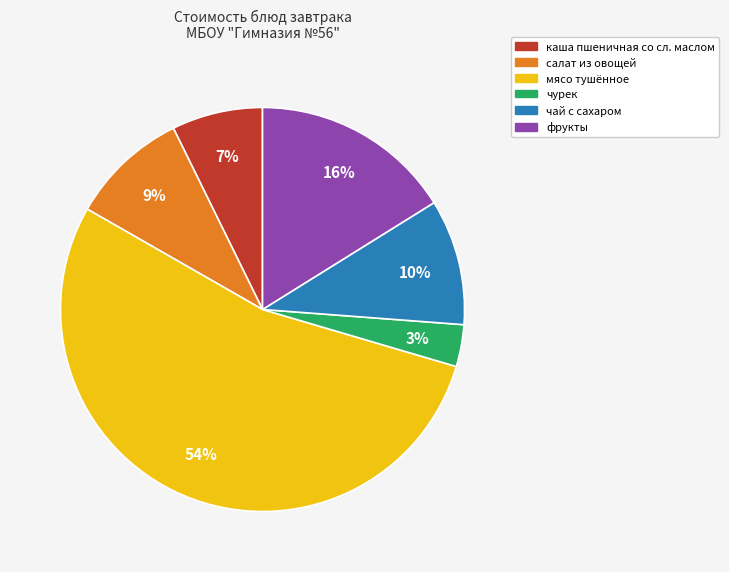

Is it true that чурек is 3% of the pie?

True